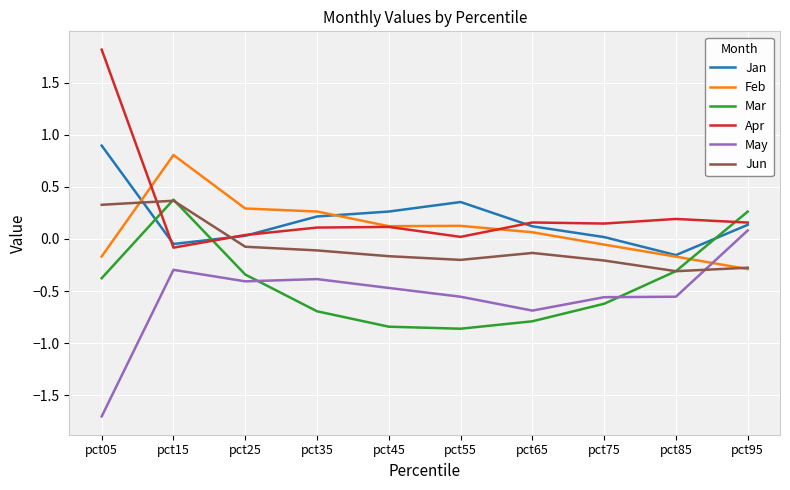

What is the minimum value shown in the chart?

-1.7